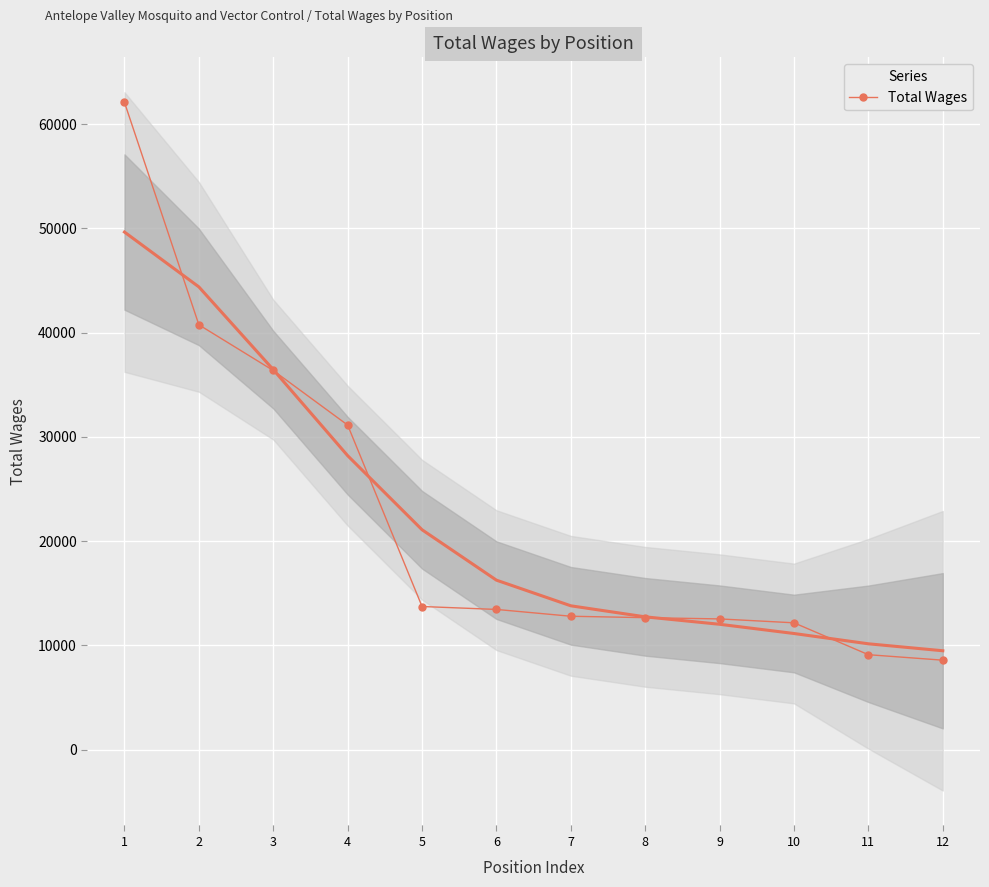

True or false: the data has more than 2 interior local peaks.

False